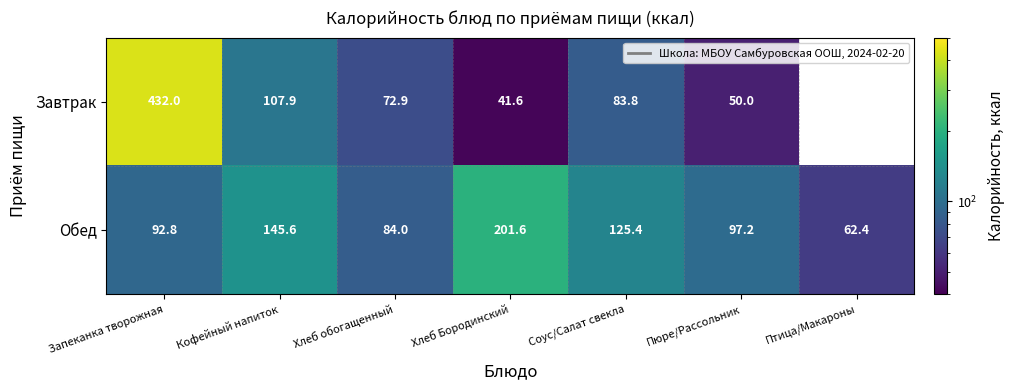

What is the total value across all series at Пюре/Рассольник?

147.2